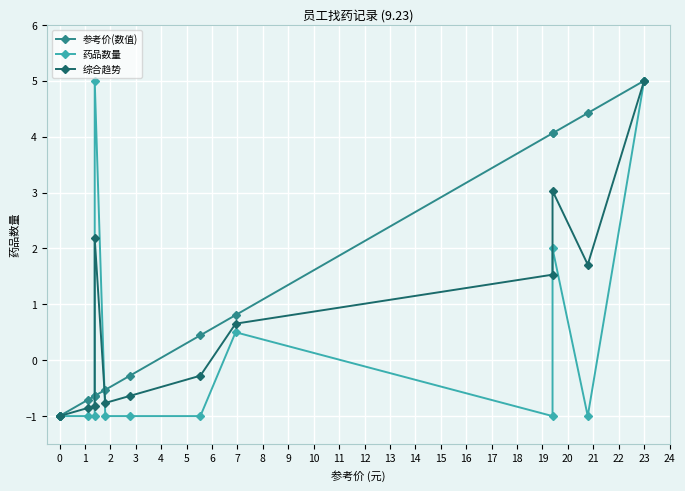

Reading right to left, what are all the values shown in this chart?

参考价(数值): 5.0	4.4	4.1	4.1	0.8	0.4	-0.3	-0.5	-0.6	-0.6	-0.7	-1.0	-1.0
药品数量: 5.0	-1.0	2.0	-1.0	0.5	-1.0	-1.0	-1.0	5.0	-1.0	-1.0	-1.0	-1.0
综合趋势: 5.0	1.7	3.0	1.5	0.7	-0.3	-0.6	-0.8	2.2	-0.8	-0.9	-1.0	-1.0